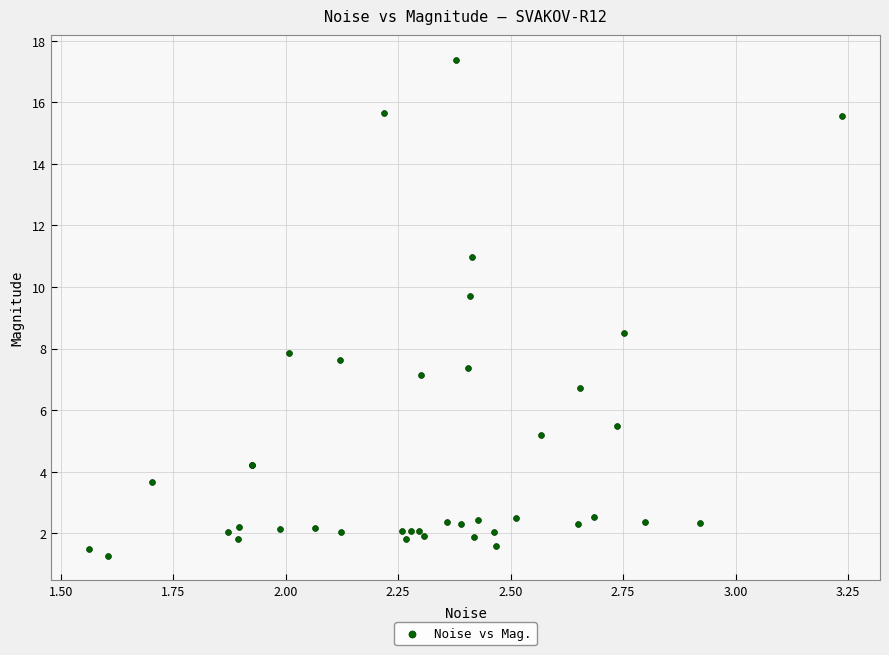

What Y value in the scatter plot is closest to 9?

8.5